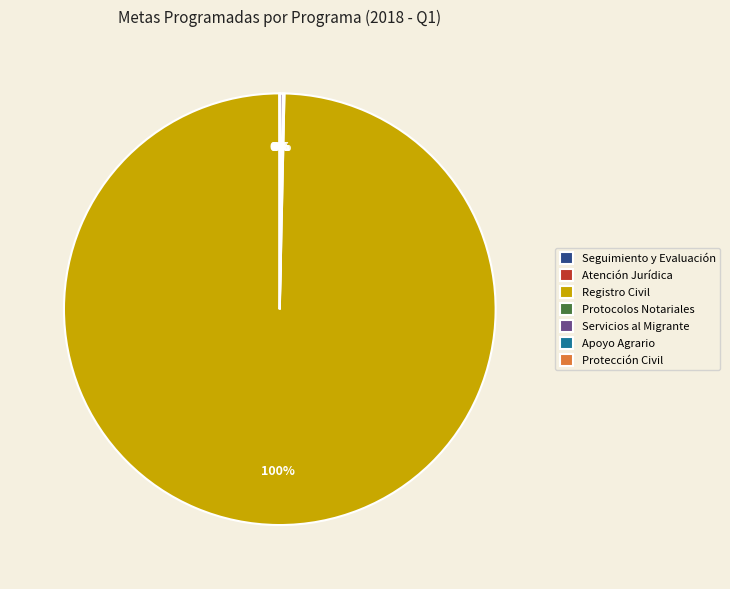

Which category has the biggest portion of the pie?

Registro Civil